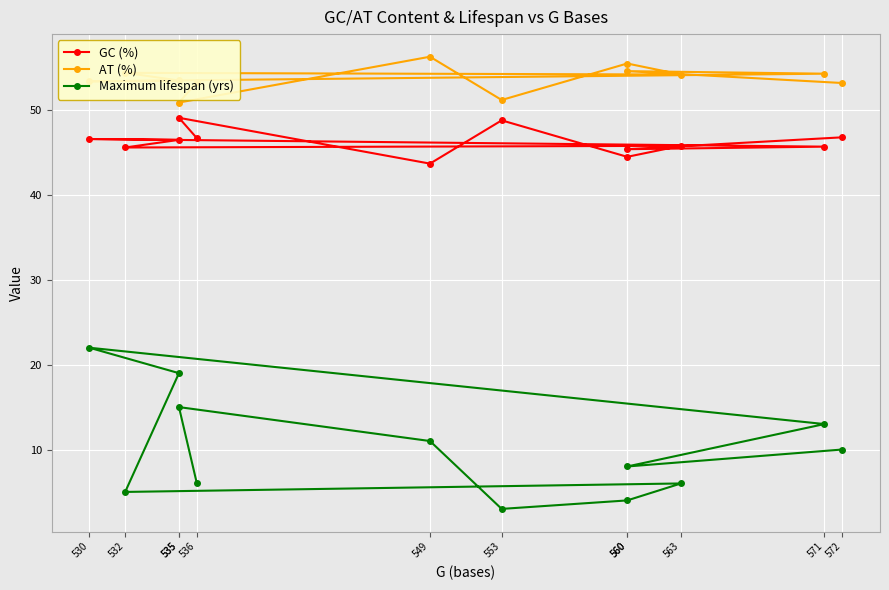

True or false: Maximum lifespan (yrs) has a value of 15.0 at 535.

True